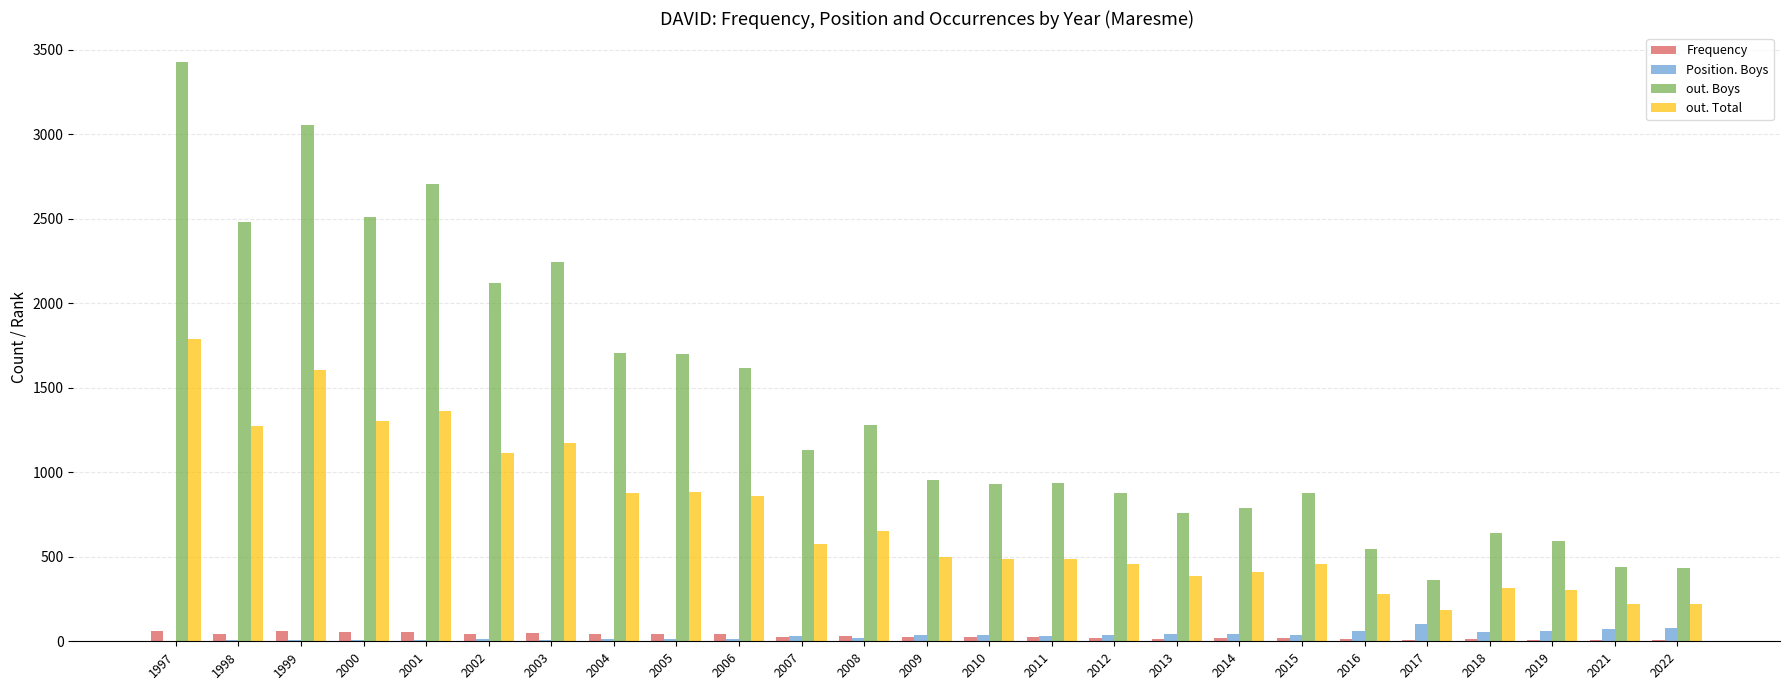

Which series has the largest total across all categories?

out. Boys